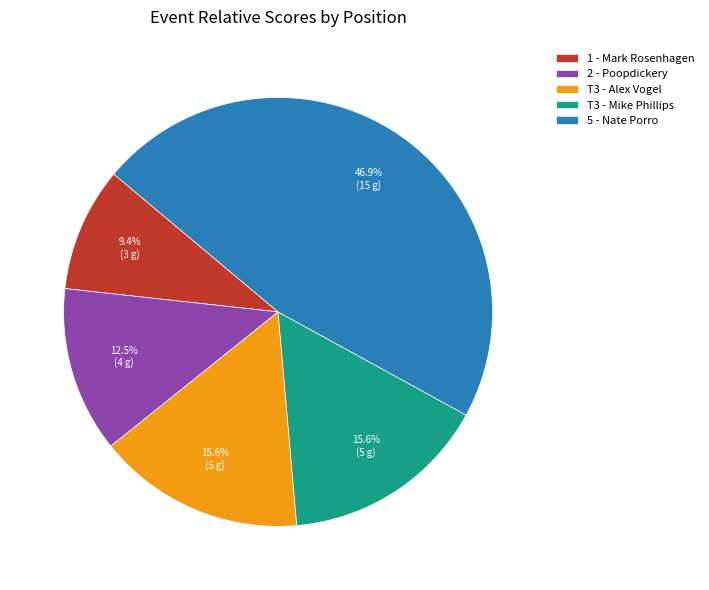

What is the largest slice in the pie chart?

5 - Nate Porro